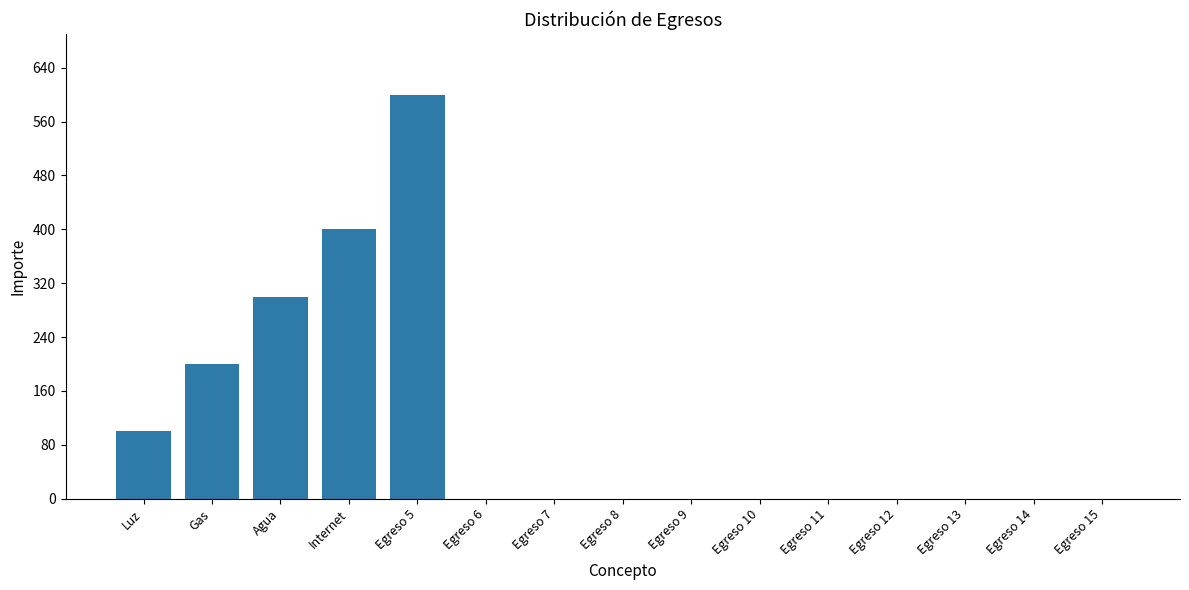

Count the number of categories in the chart.

15